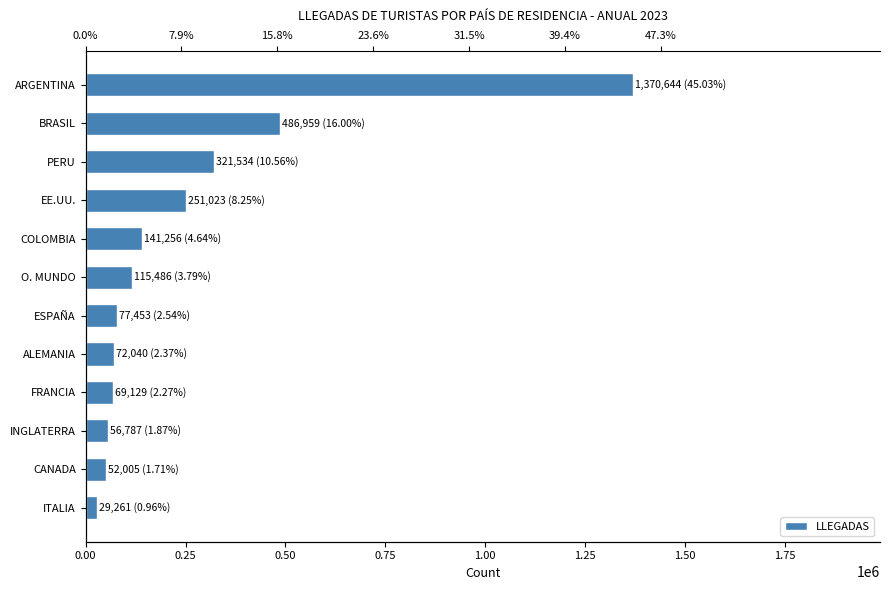

What is the difference between the second highest and minimum values?

457697.8